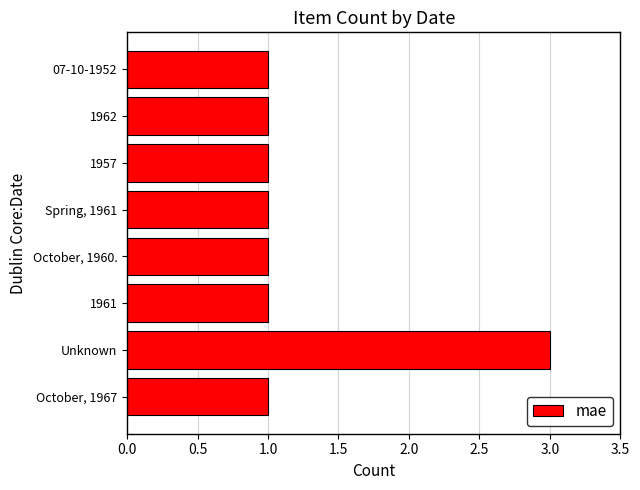

What is the difference between the maximum and minimum values?

2